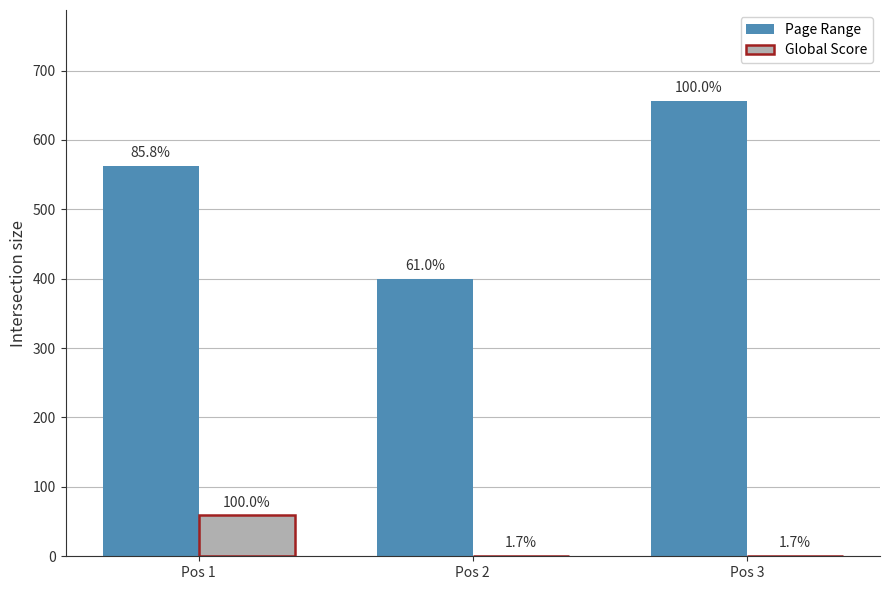

At Pos 1, list the series in order from largest to smallest.

Page Range, Global Score